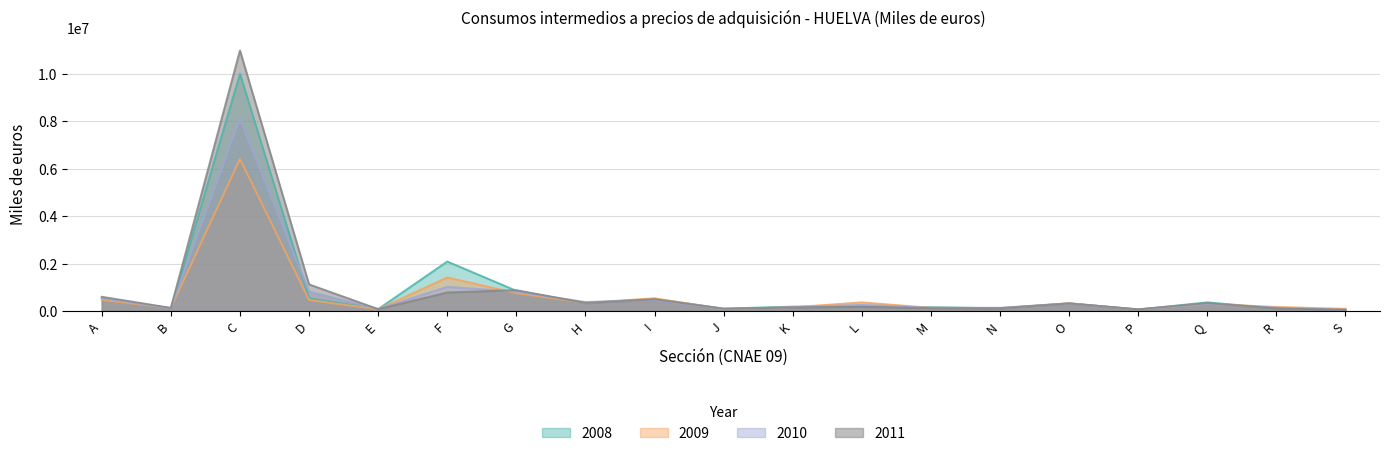

Is the value of 2009 at F greater than the value of 2011 at R?

Yes